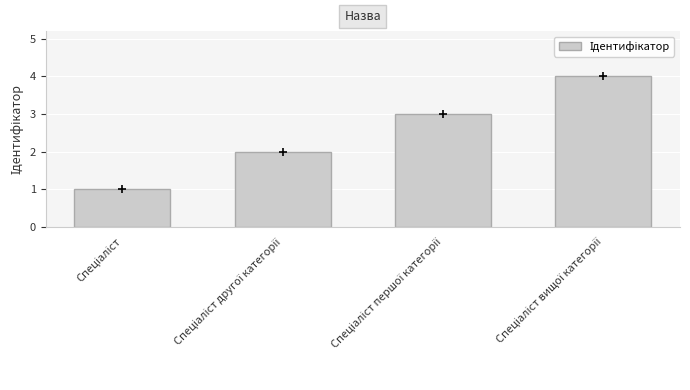

What is the greatest value displayed?

4